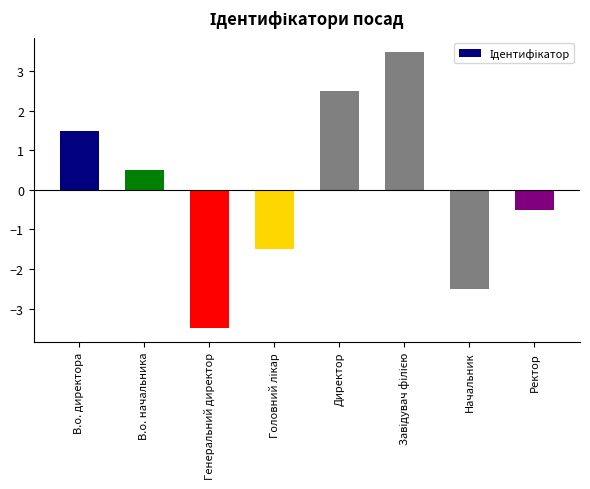

At which category does the chart reach its minimum across all series?

Генеральний директор